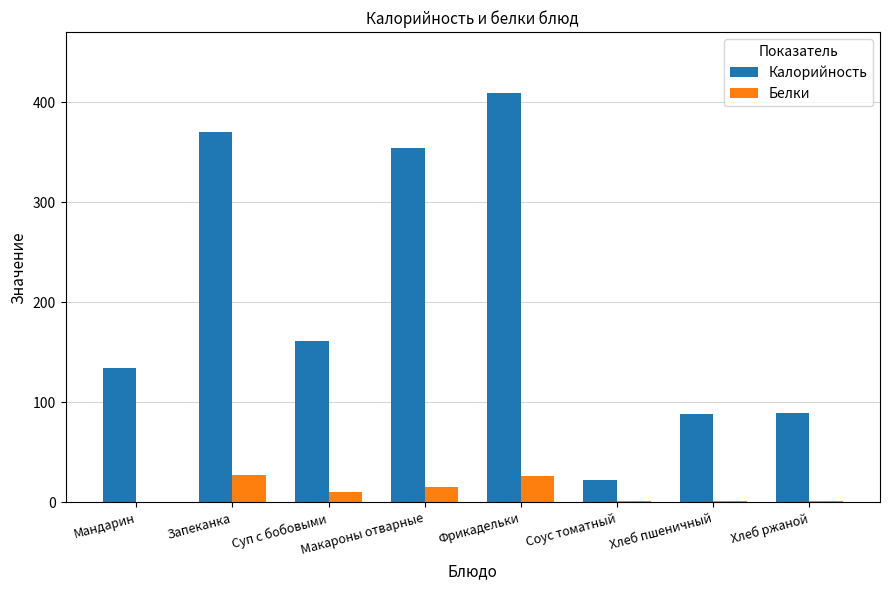

What are all the series names shown in the legend?

Калорийность, Белки